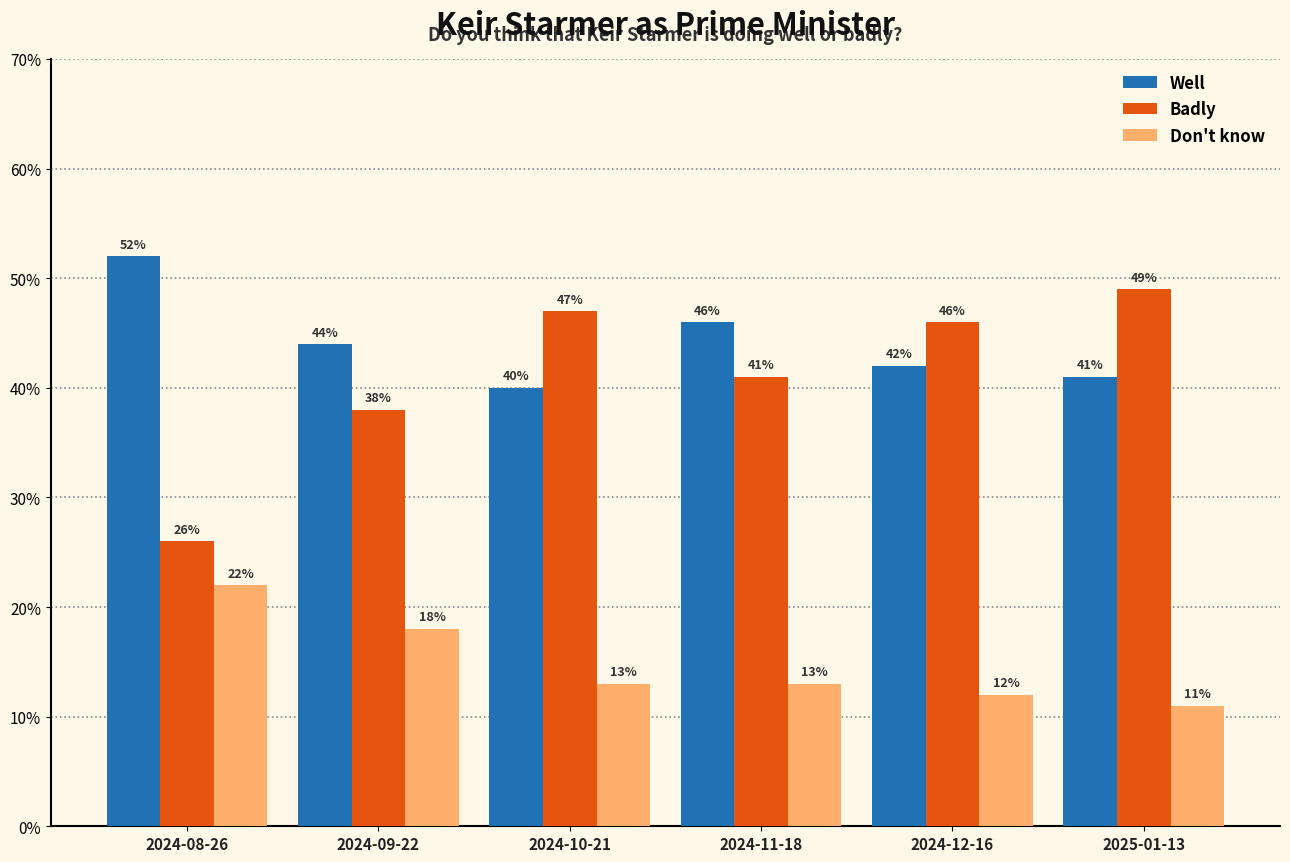

Is the value of Well at 2024-08-26 greater than the value of Don't know at 2024-08-26?

Yes